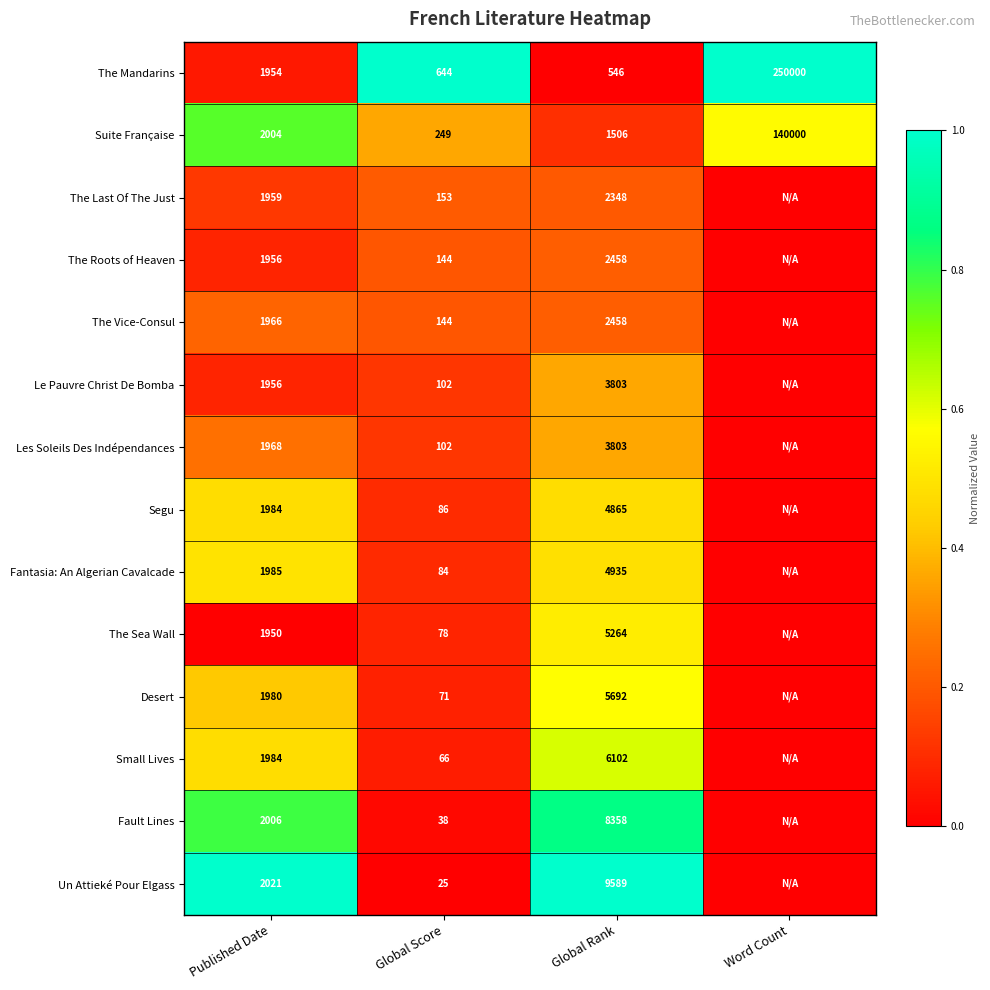

What is the difference between the Fault Lines values at Global Score and Published Date?

1968